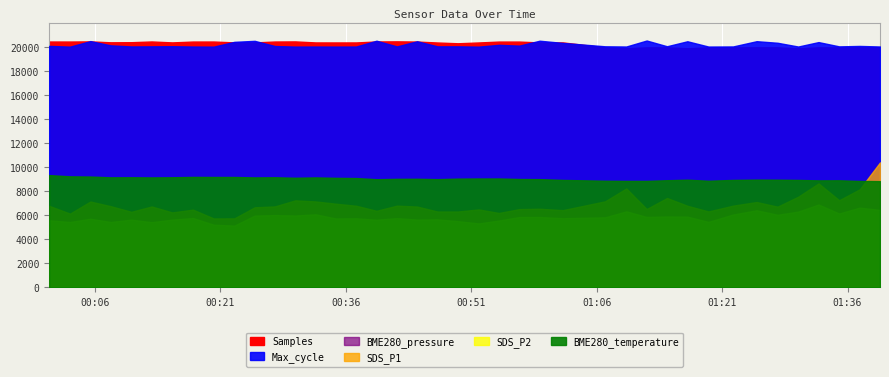

List the series in order of their peak value, lowest first.

BME280_temperature, SDS_P2, SDS_P1, Max_cycle, BME280_pressure, Samples